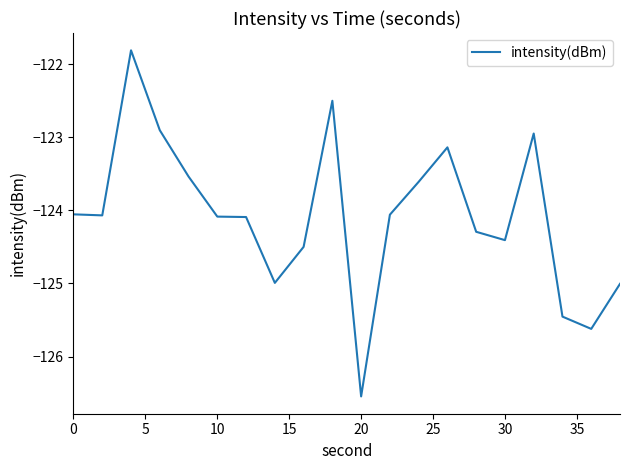

What is the difference between the maximum and minimum values?

4.7